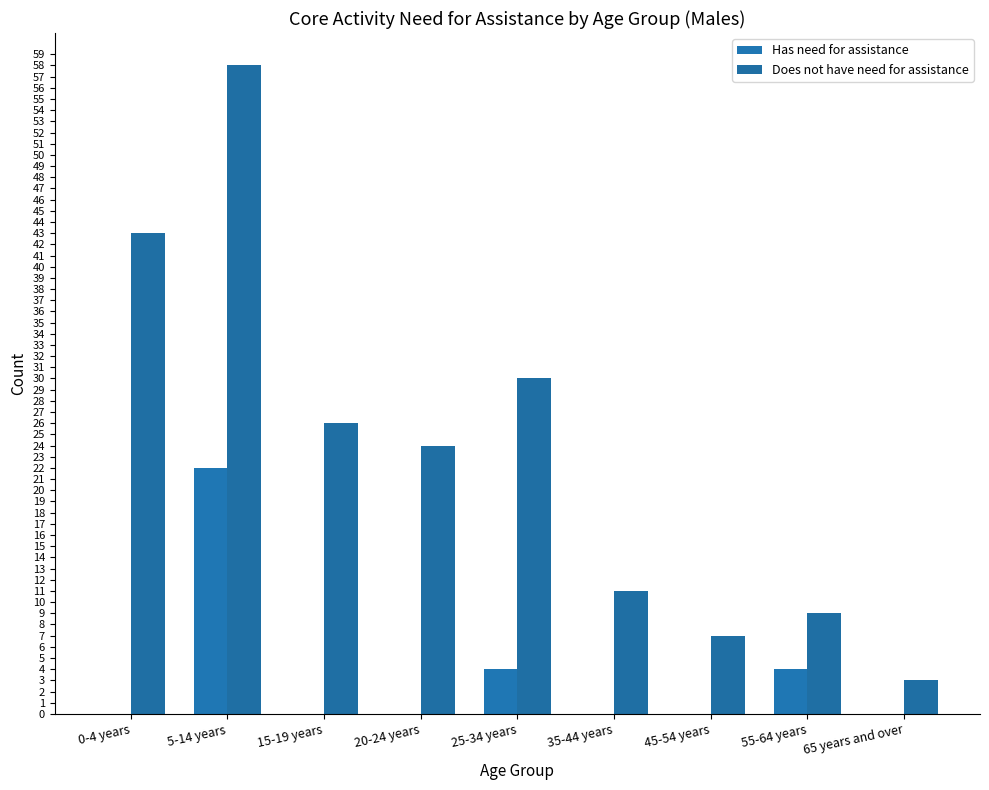

Reading left to right, list all the values displayed in this chart.

Has need for assistance: 0-4 years=0	5-14 years=22	15-19 years=0	20-24 years=0	25-34 years=4	35-44 years=0	45-54 years=0	55-64 years=4	65 years and over=0
Does not have need for assistance: 0-4 years=43	5-14 years=58	15-19 years=26	20-24 years=24	25-34 years=30	35-44 years=11	45-54 years=7	55-64 years=9	65 years and over=3